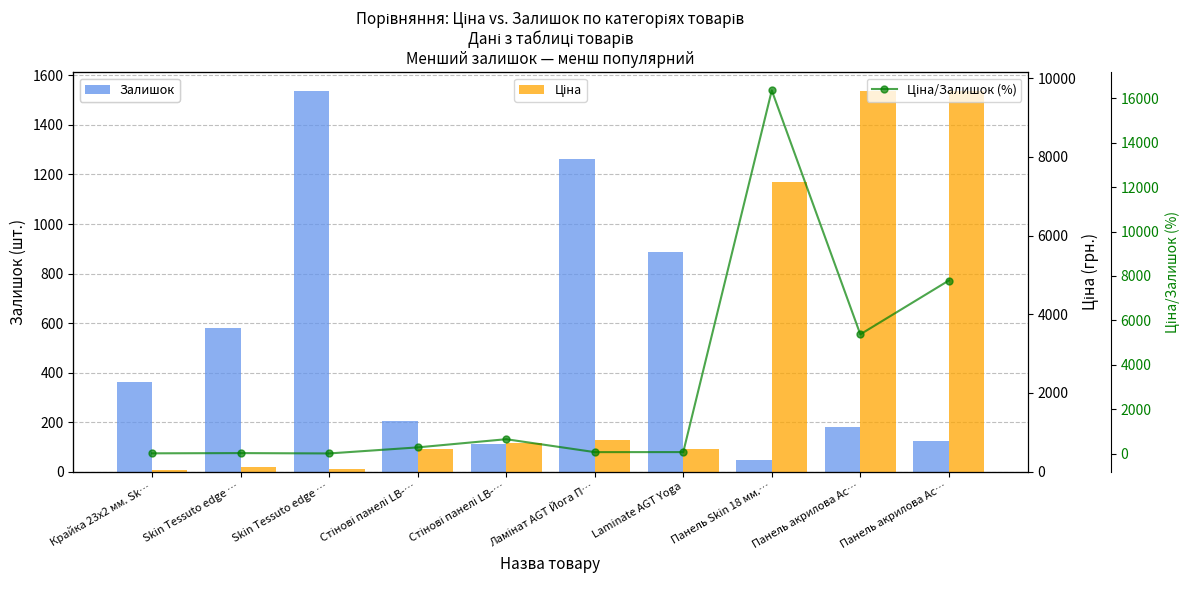

Where is Ціна/Залишок (%) nearest to the value 8179?

Панель акрилова Ac…